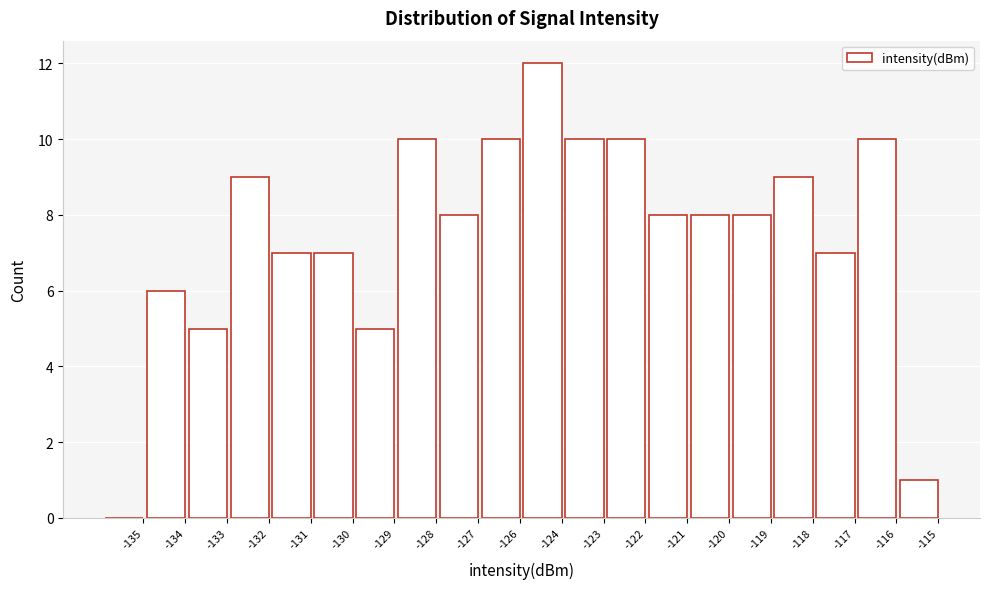

Reading left to right, what are all the values shown in this chart?

-135=0	-134=6	-133=5	-132=9	-131=7	-130=7	-129=5	-128=10	-127=8	-126=10	-124=12	-123=10	-122=10	-121=8	-120=8	-119=8	-118=9	-117=7	-116=10	-115=1